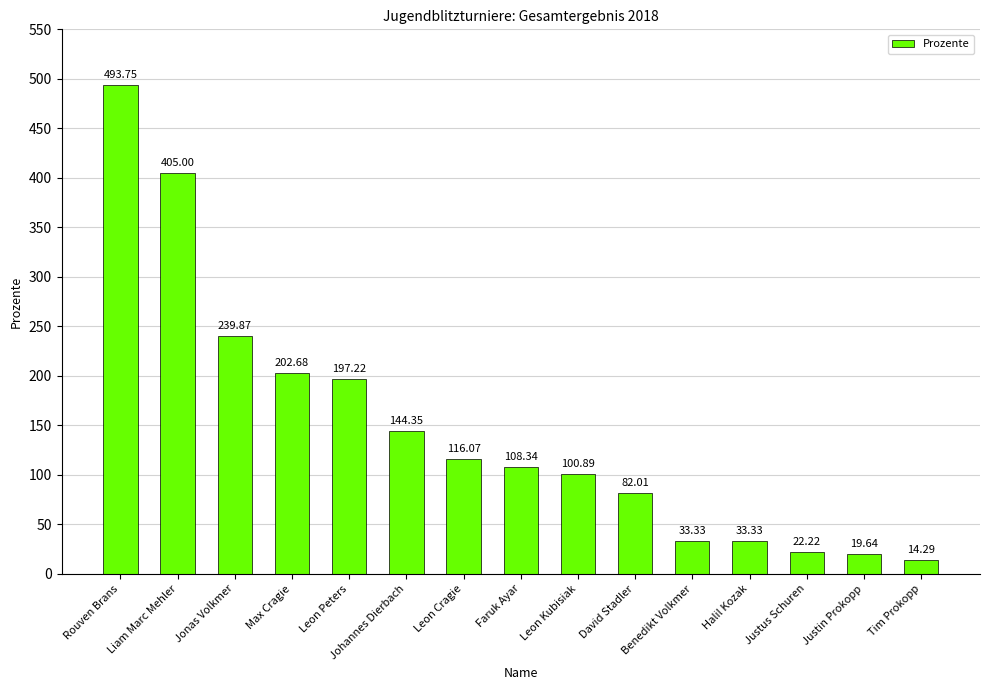

What is the difference between the second highest and second lowest values?

385.4